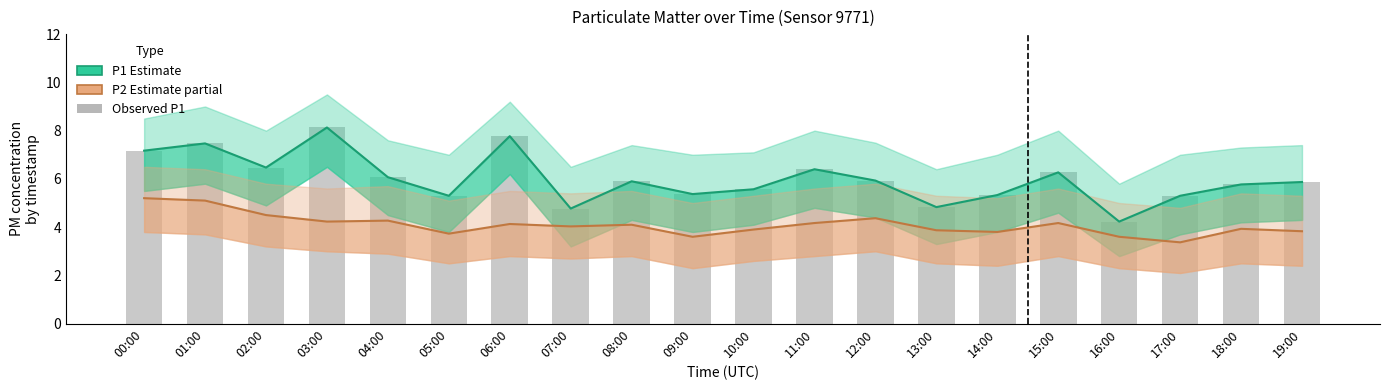

What is the difference between the P1 (Estimate) values at 11:00 and 01:00?

1.1